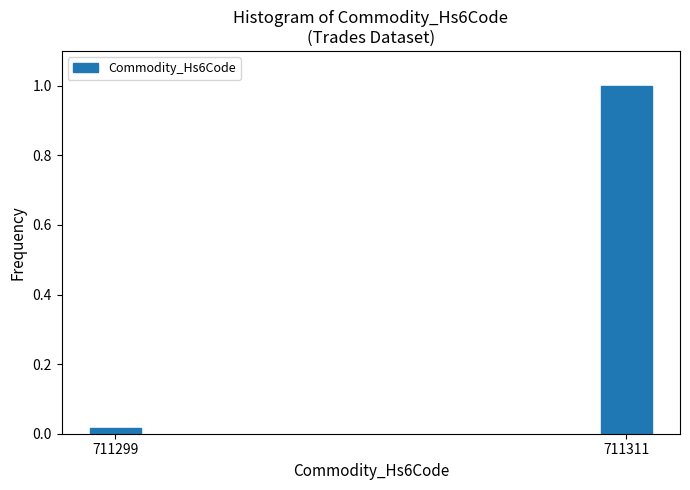

At which label is the value closest to 0?

711299